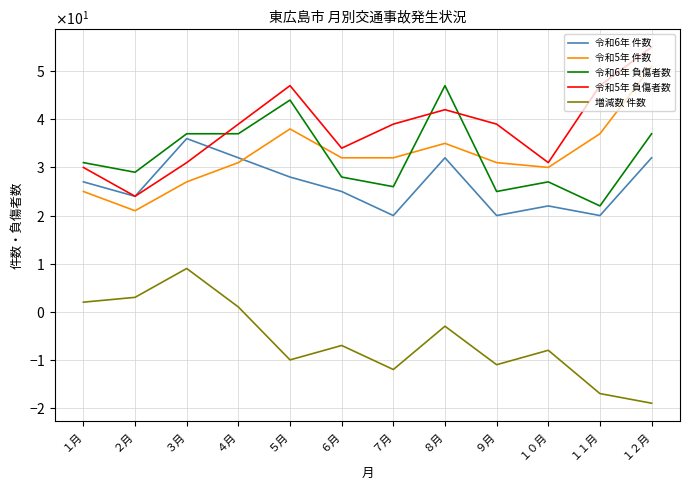

Is this an area chart (filled region under the line)?

No